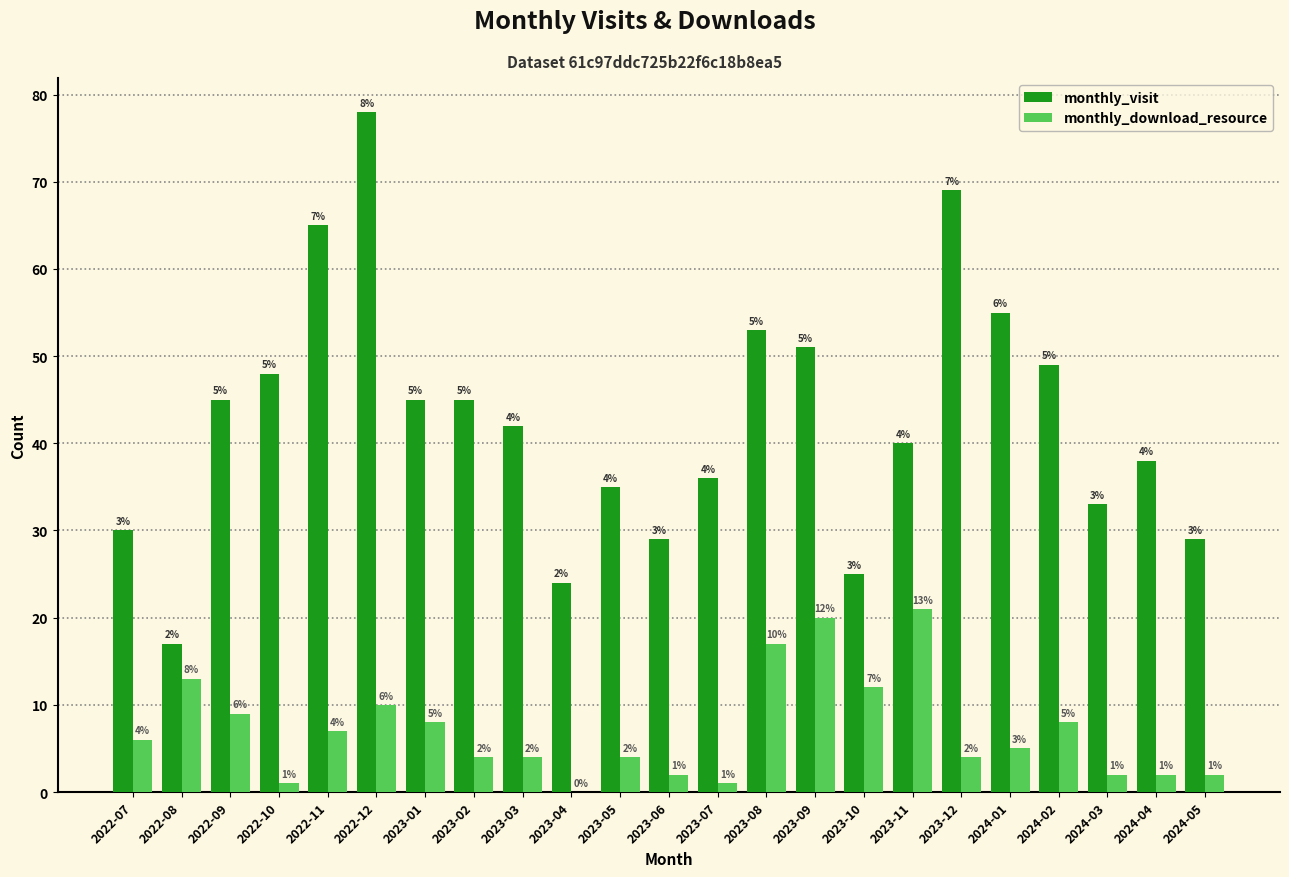

What is the maximum value shown in the chart?

78